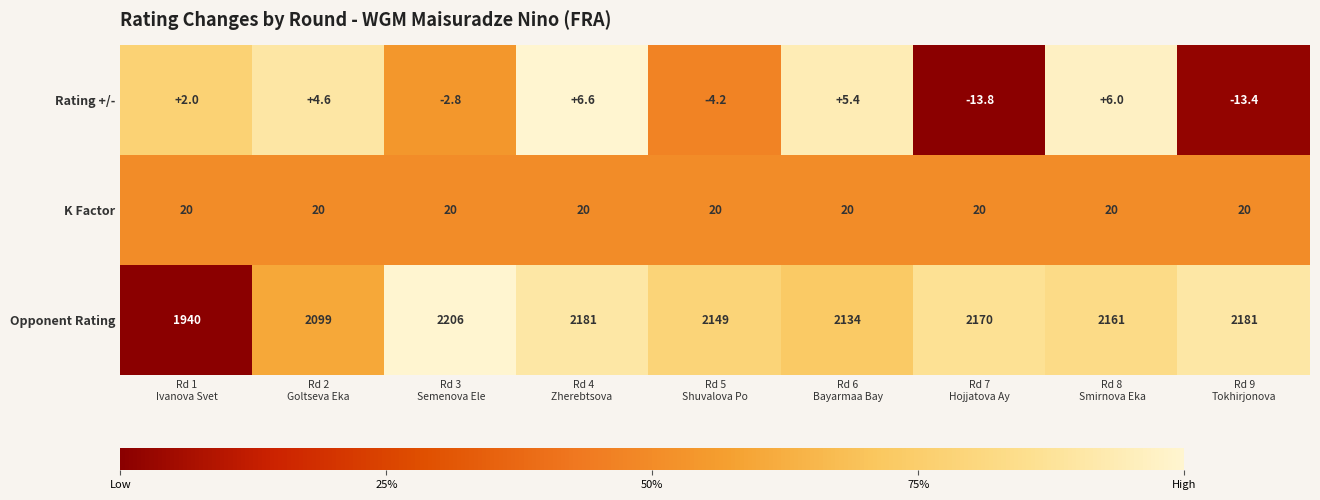

How many distinct data groups are displayed?

3